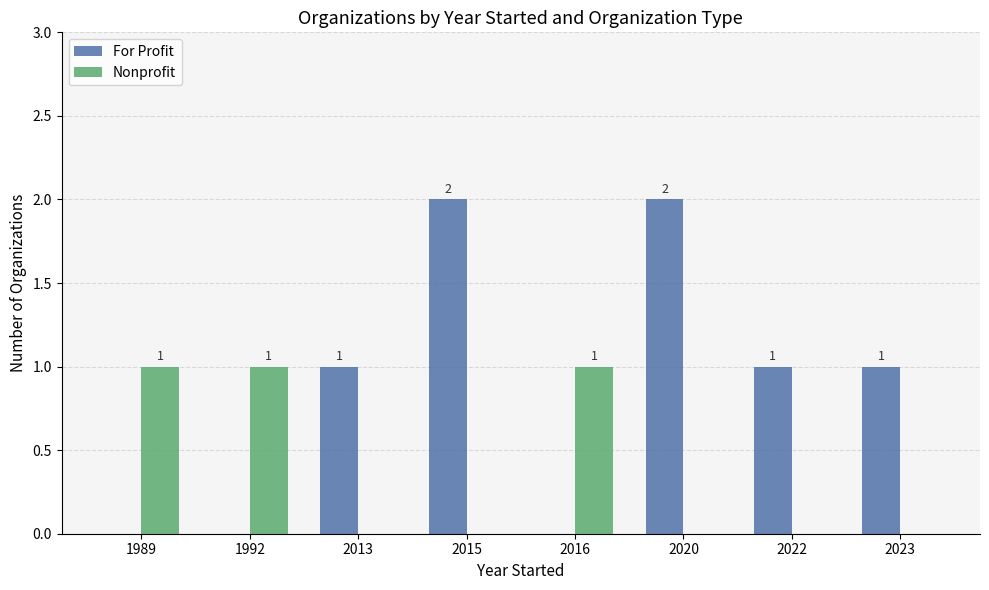

Reading right to left, list all the values displayed in this chart.

For Profit: 1	1	2	0	2	1	0	0
Nonprofit: 0	0	0	1	0	0	1	1